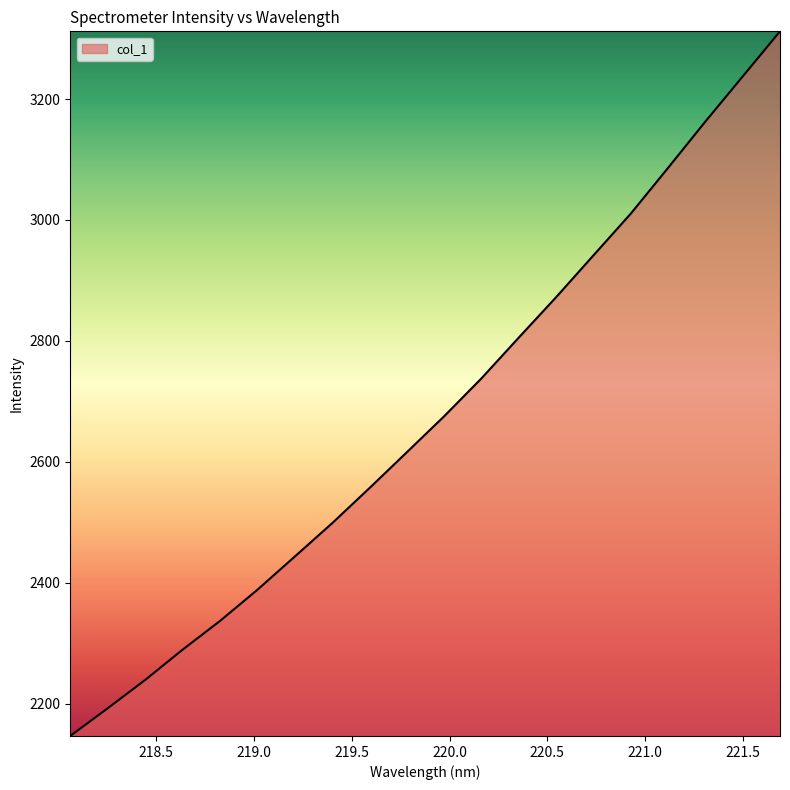

What is the greatest value displayed?

3311.9